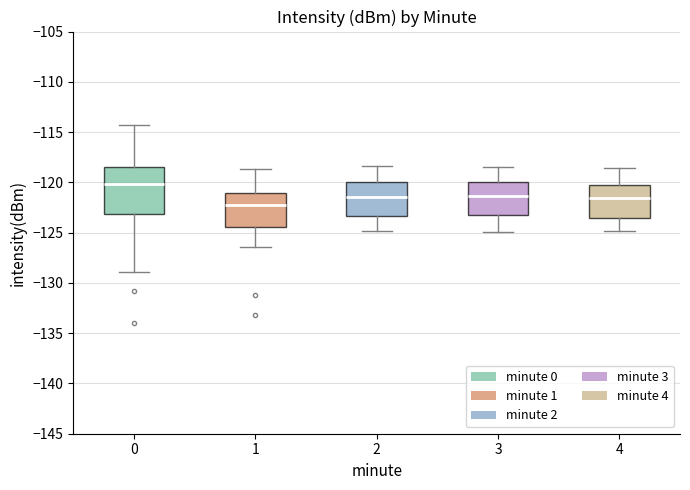

Reading left to right, transcribe this box plot: for each box, give where its median line is, the range the box spans, and where its two whiskers end, as read against the y-axis. The values are not printed on the chart, so give them approximately, as read against the axis.

0: median -120.0, box -123.0 to -118.5, whiskers -129.0 to -114.5
1: median -122.5, box -124.5 to -121.0, whiskers -126.5 to -118.5
2: median -121.5, box -123.5 to -120.0, whiskers -125.0 to -118.5
3: median -121.5, box -123.0 to -120.0, whiskers -125.0 to -118.5
4: median -121.5, box -123.5 to -120.0, whiskers -125.0 to -118.5